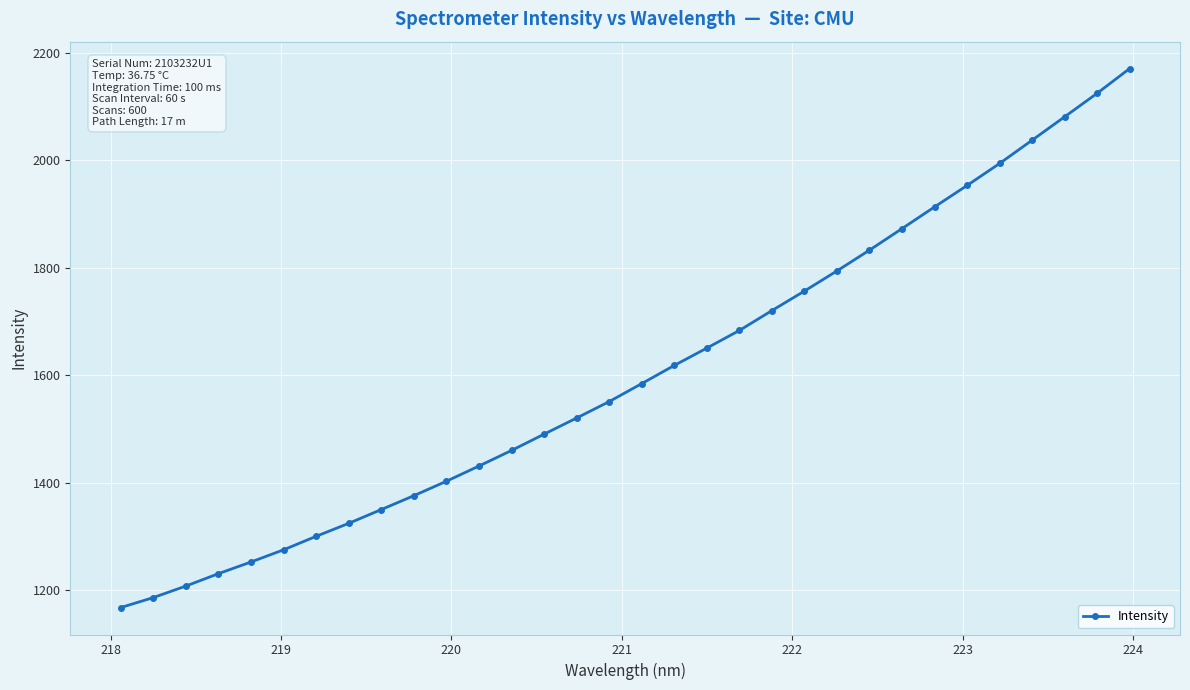

What is the value of the 25th point from the left?

1872.6